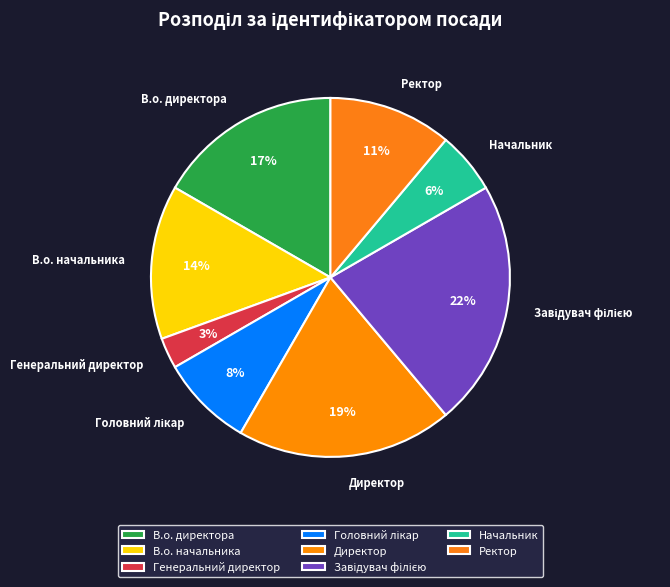

Which slice is the smallest?

Генеральний директор